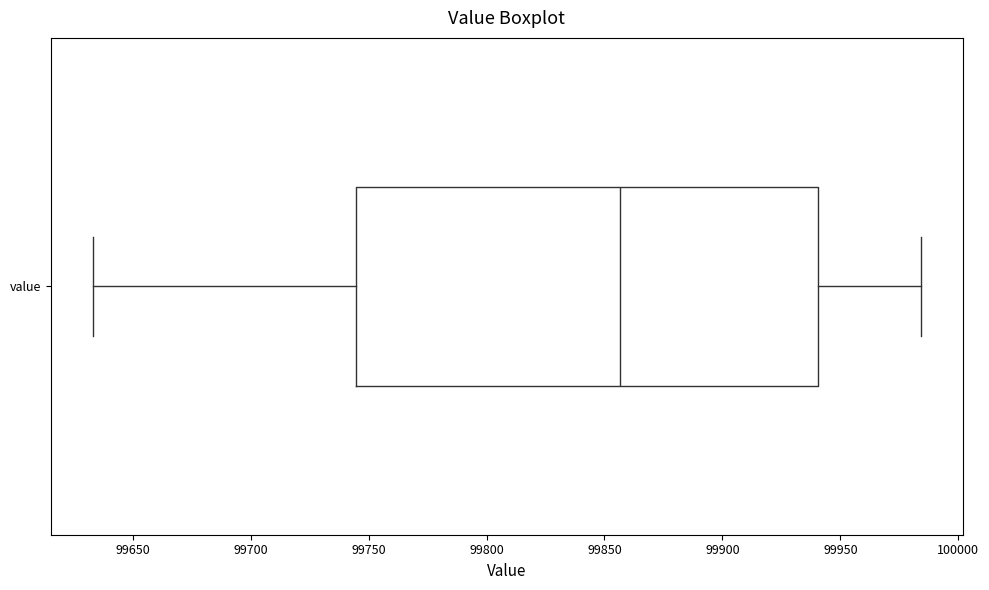

Read this box plot against the x-axis: the position of the median line, the range covered by the box, and the ends of both whiskers. The values are not printed on the chart, so give them approximately, as read against the axis.

median 99855, box 99745 to 99940, whiskers 99635 to 99985